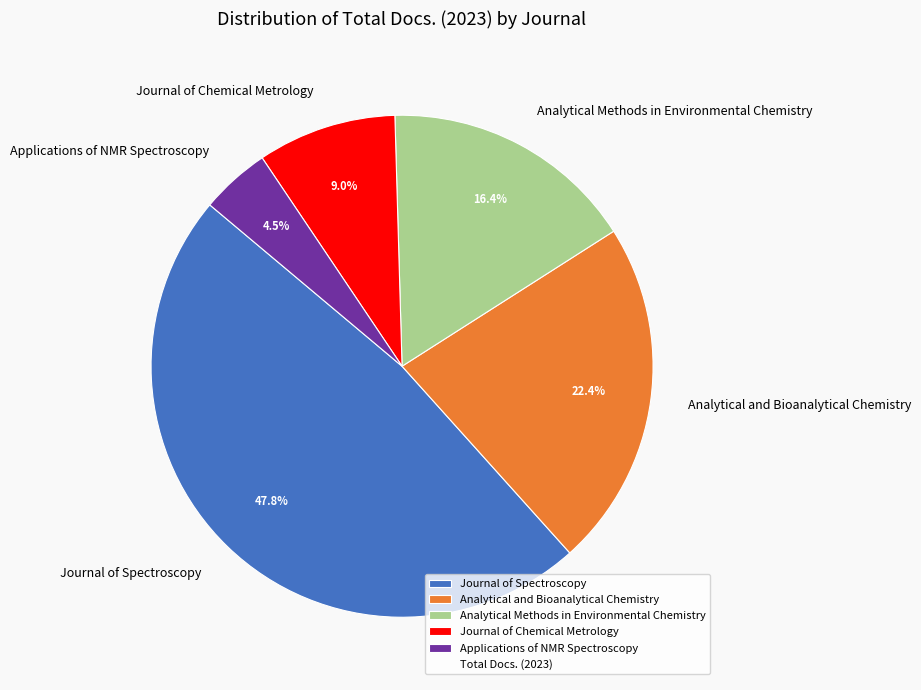

To the nearest percent, what percentage of the pie is Journal of Chemical Metrology?

9%